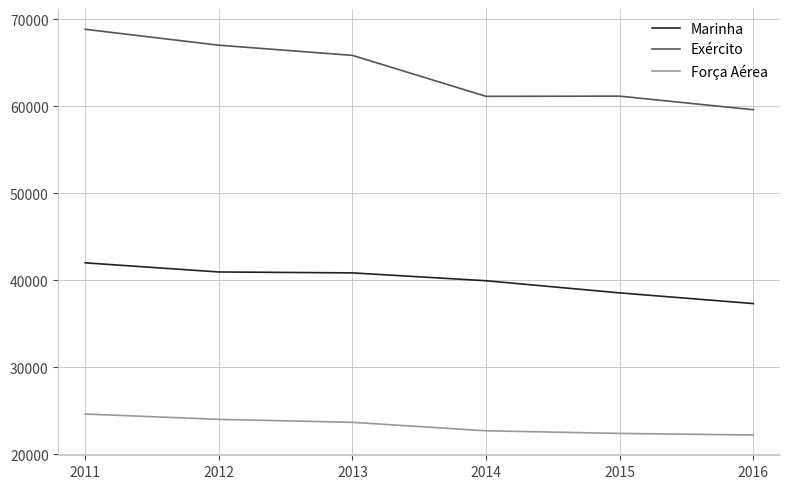

Rank the series by their average value, from highest to lowest.

Exército, Marinha, Força Aérea